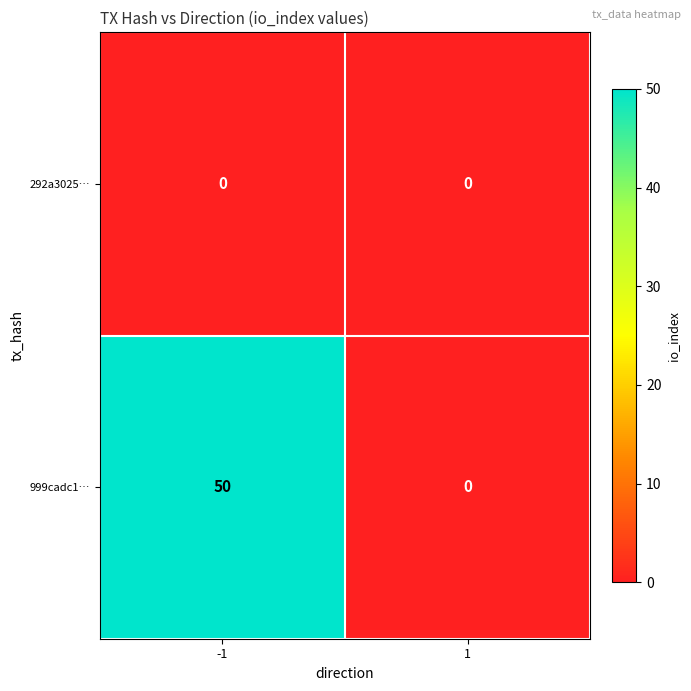

List the series in order of their overall mean, highest first.

999cadc1…, 292a3025…